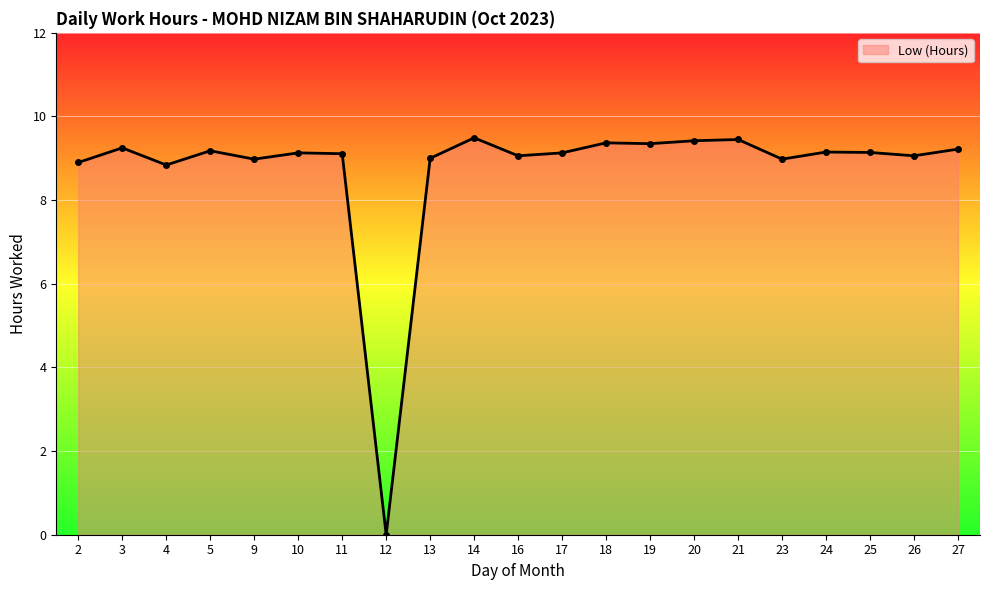

True or false: the data shows 15.6 at 25.

False